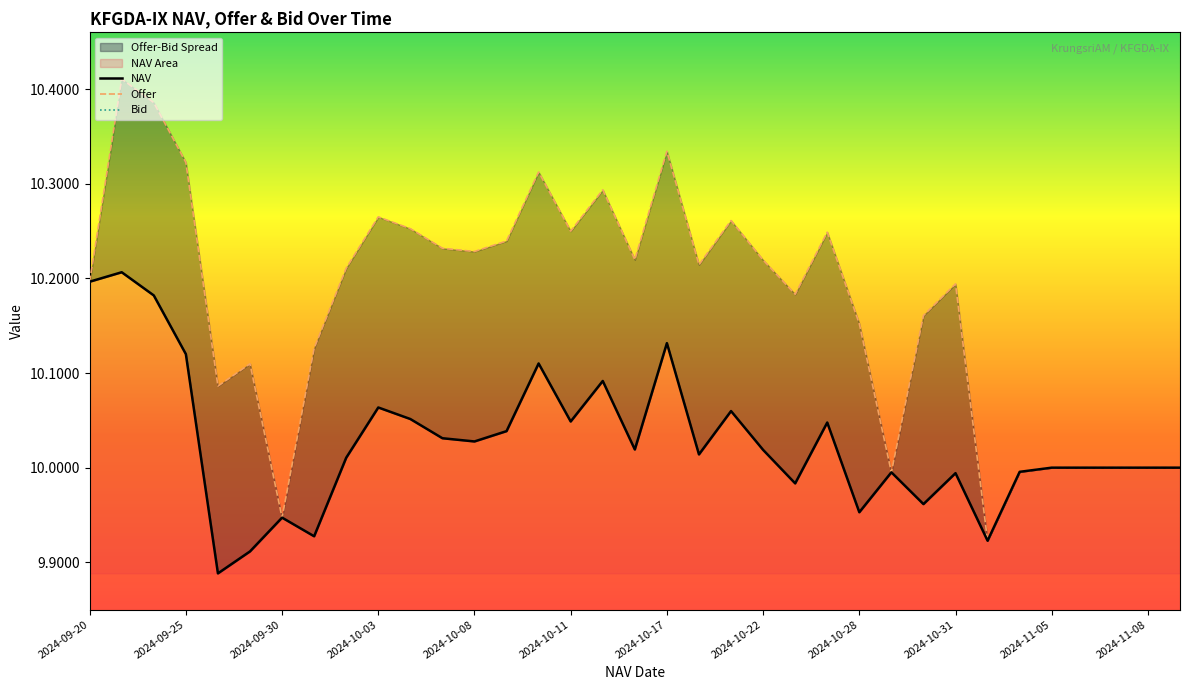

Does the chart display data point markers on the line(s)?

No